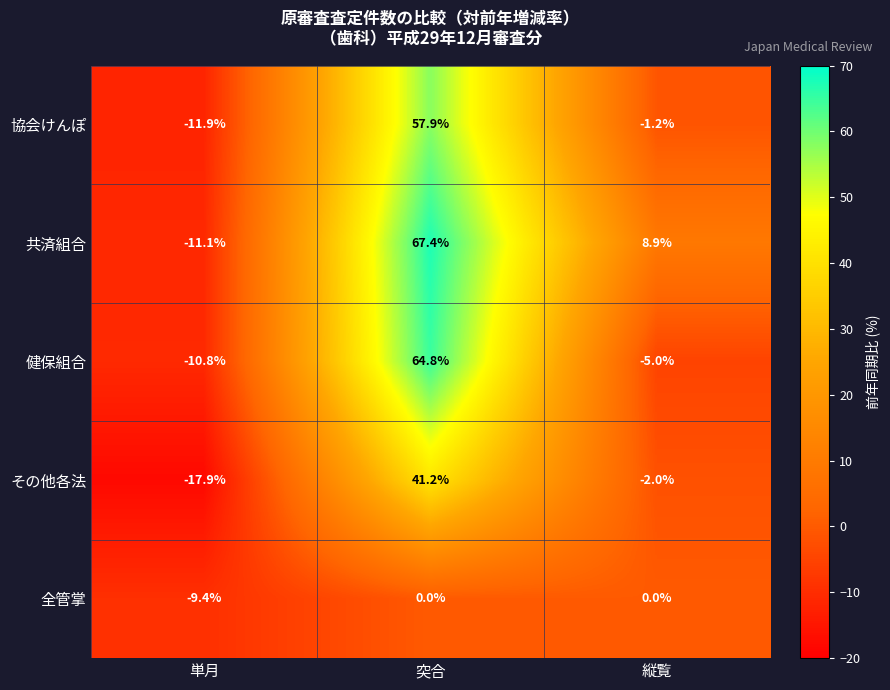

What is the maximum value for 健保組合?

64.8